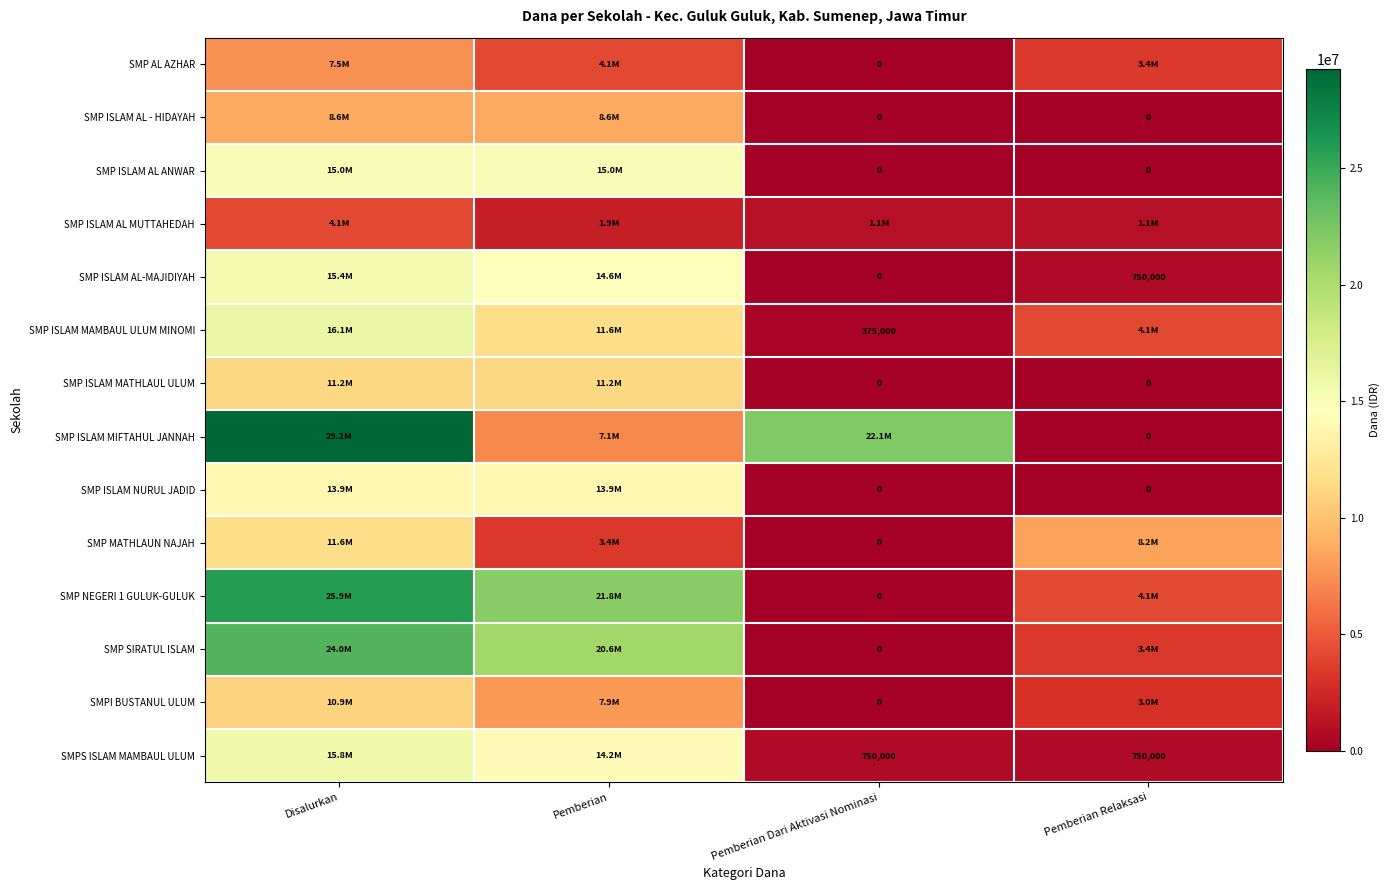

What is the total value across all series at Pemberian?

156000000